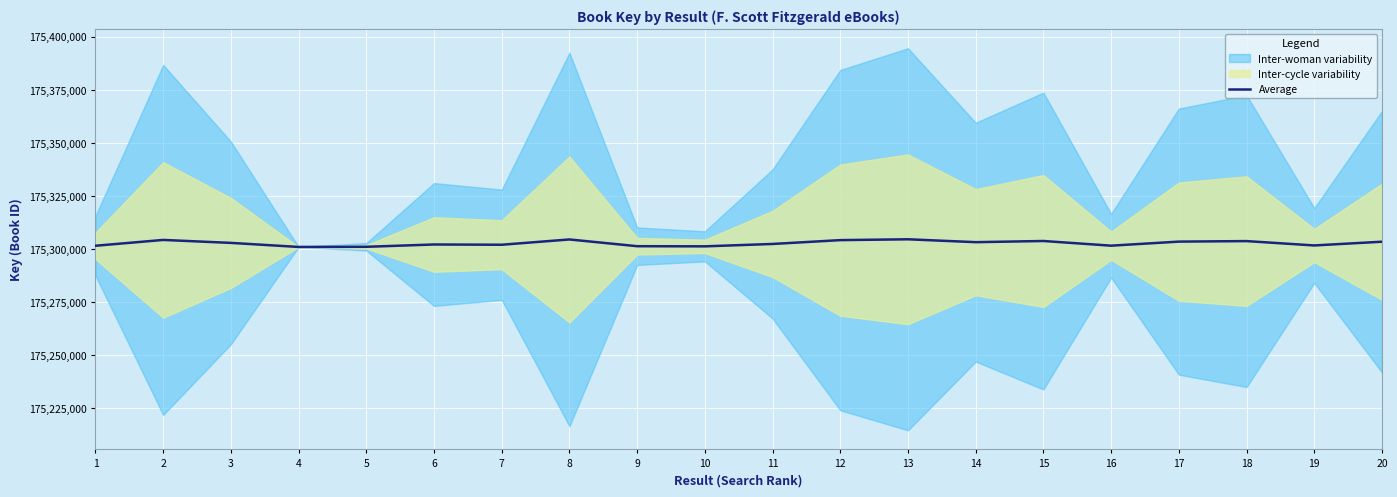

List the labels in order of value, smallest first.

4, 5, 10, 9, 1, 16, 19, 7, 6, 11, 3, 14, 20, 17, 18, 15, 12, 2, 8, 13